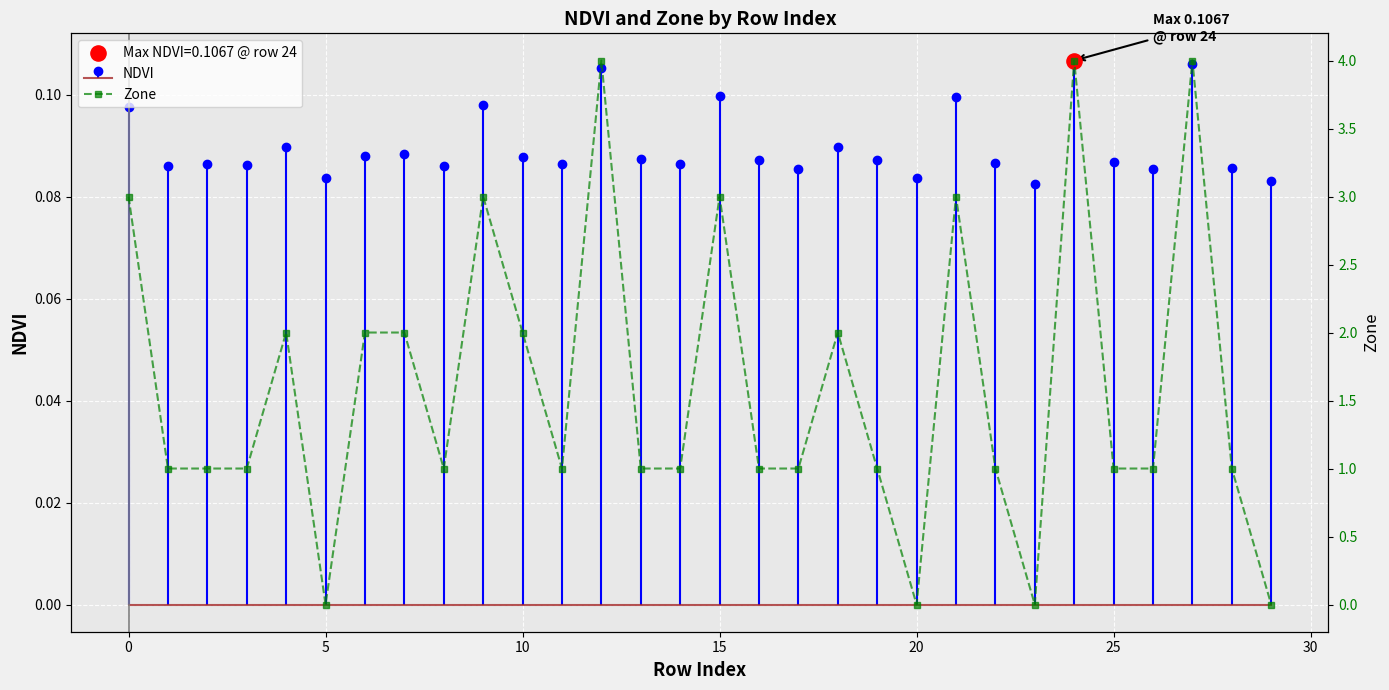

Approximately how many times larger is the value at 17 compared to 21?

0.3